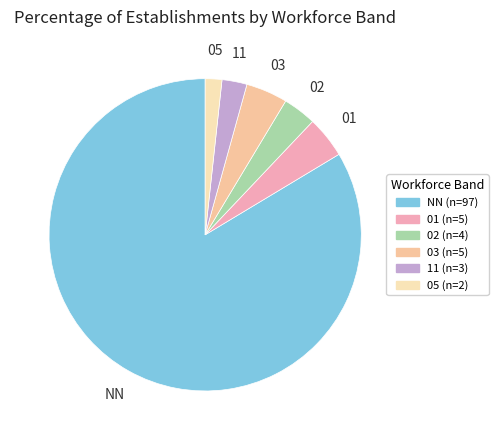

Which category has the smallest portion of the pie?

05